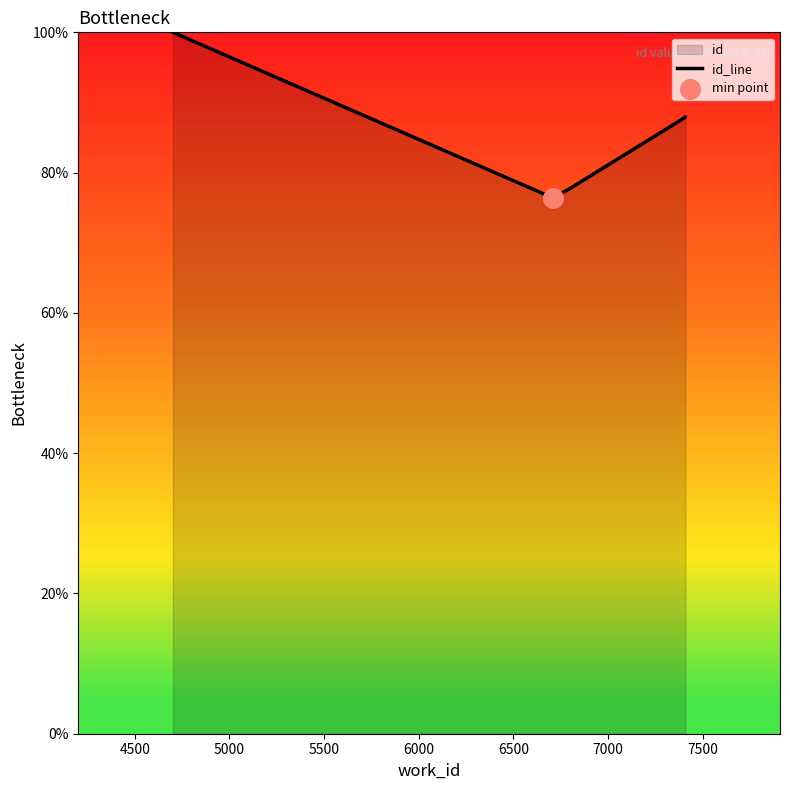

Approximately how many times larger is the value at 4500 compared to 6000?

0.9